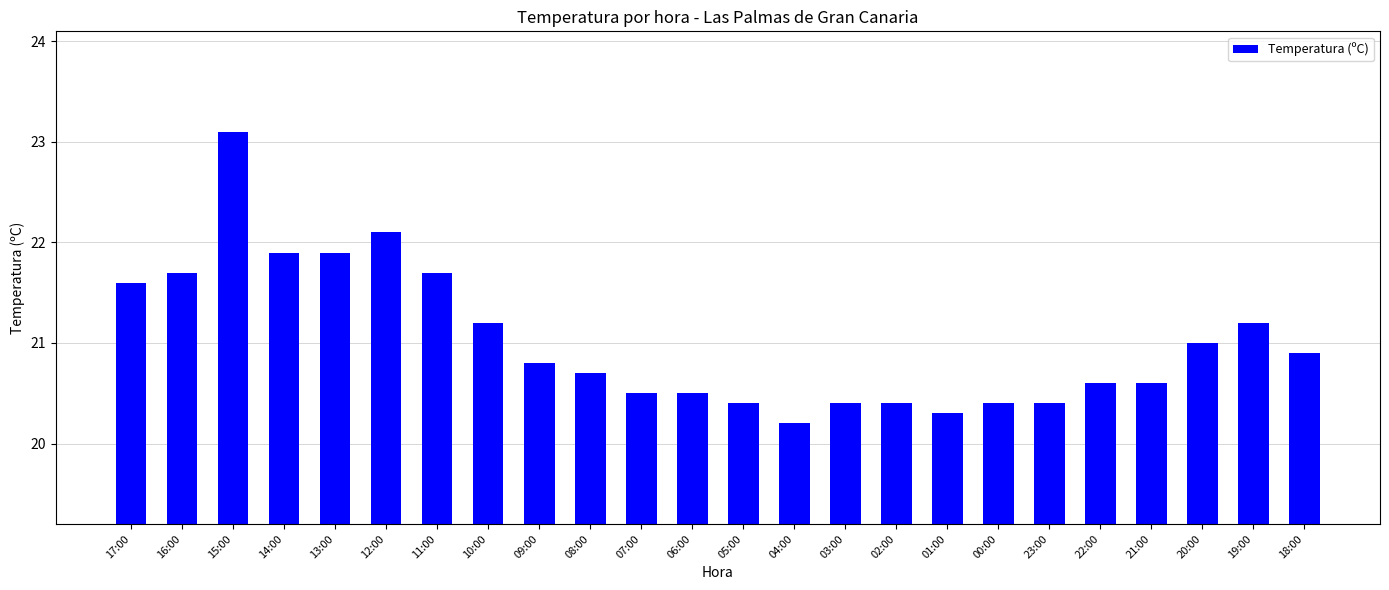

What position from the left is 08:00?

10